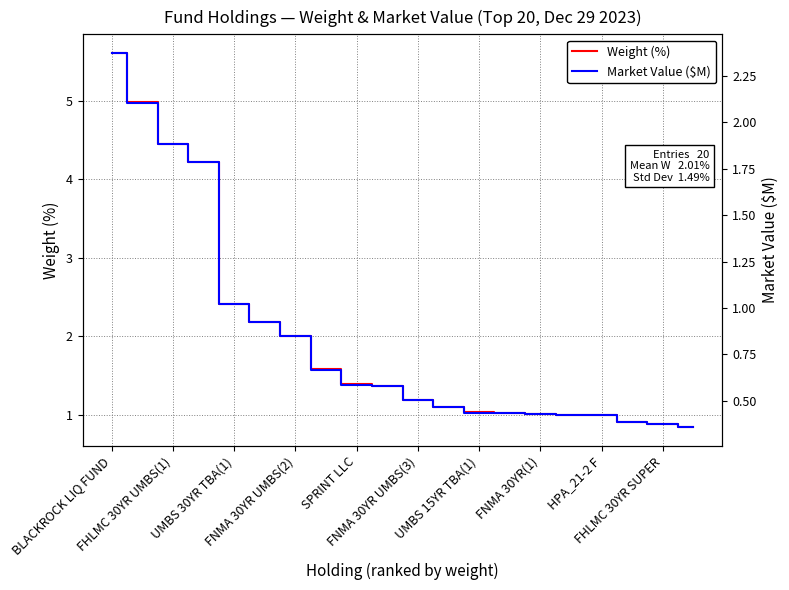

What is the difference between the highest and lowest values at 11?

0.6